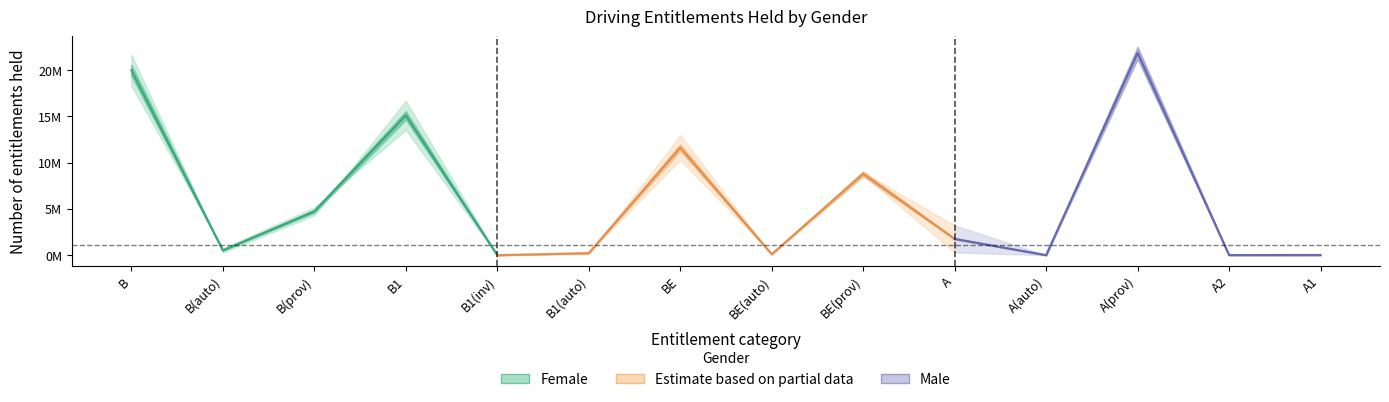

What is the difference between the highest and lowest values at B1(inv)?

61